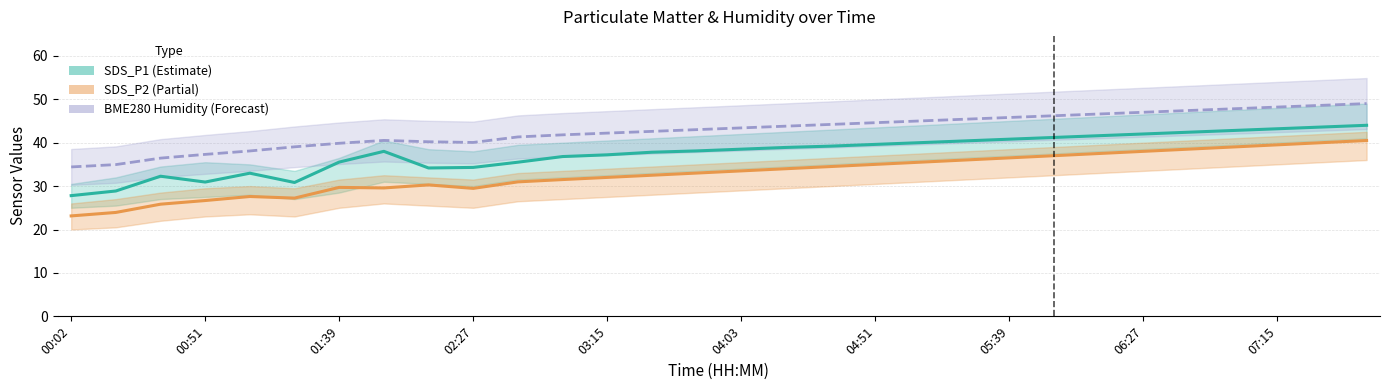

What is the minimum value for BME280 Humidity (Forecast)?

34.4